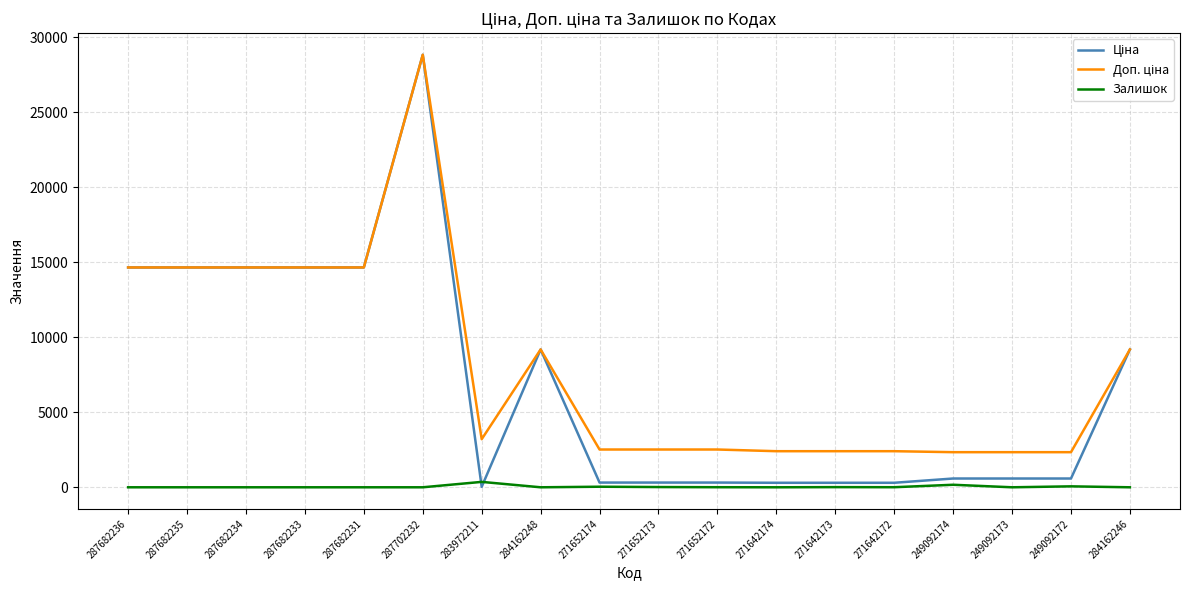

What is the spread (max minus min) of values at 287702232?

28821.8